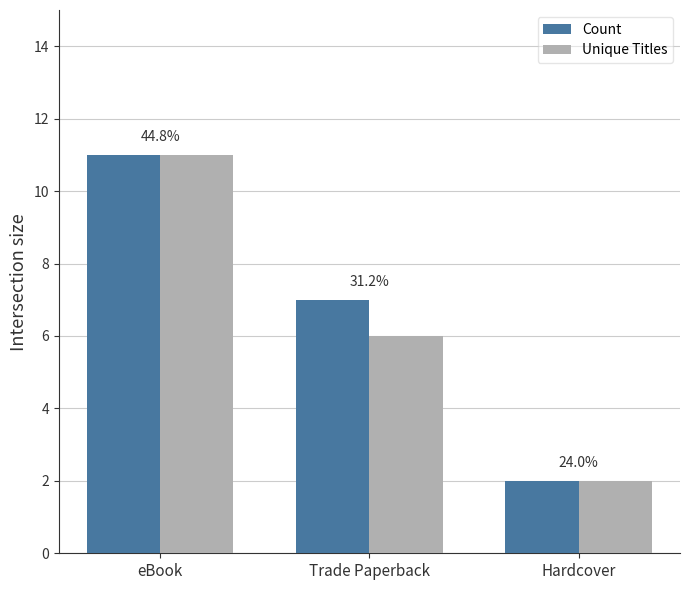

Does the chart contain any negative values?

No